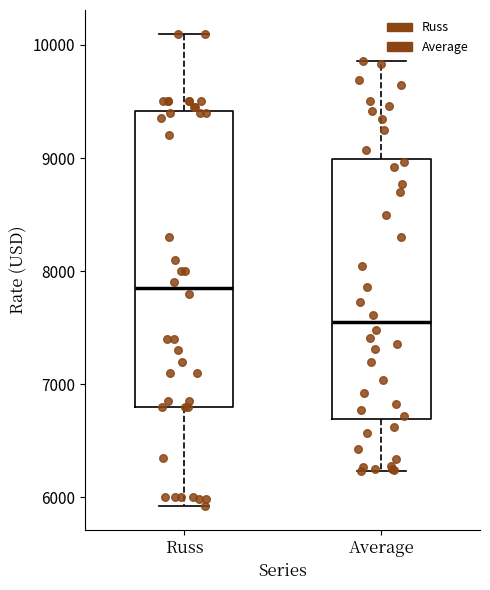

Reading left to right, read every box against the y-axis: the position of its median line, the range the box covers, and the ends of its whiskers. The values are not printed on the chart, so give them approximately, as read against the axis.

Russ: median 7900, box 6800 to 9400, whiskers 5900 to 10100
Average: median 7500, box 6700 to 9000, whiskers 6200 to 9900